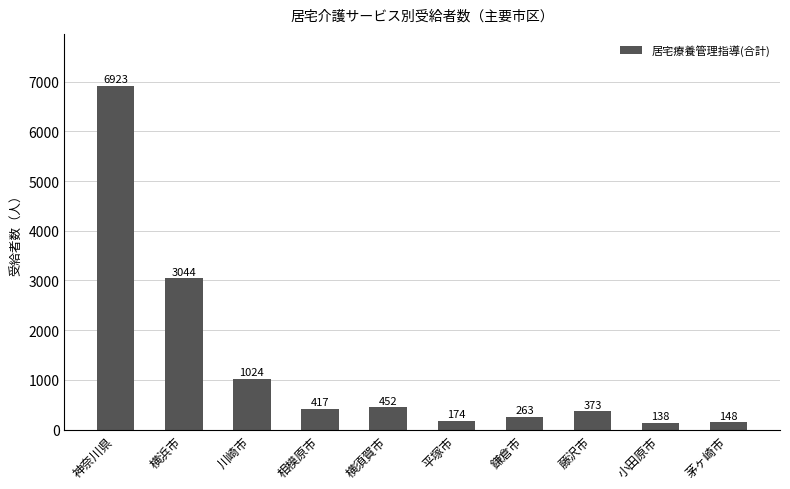

Read the value at 川崎市, to the nearest 10.

1020